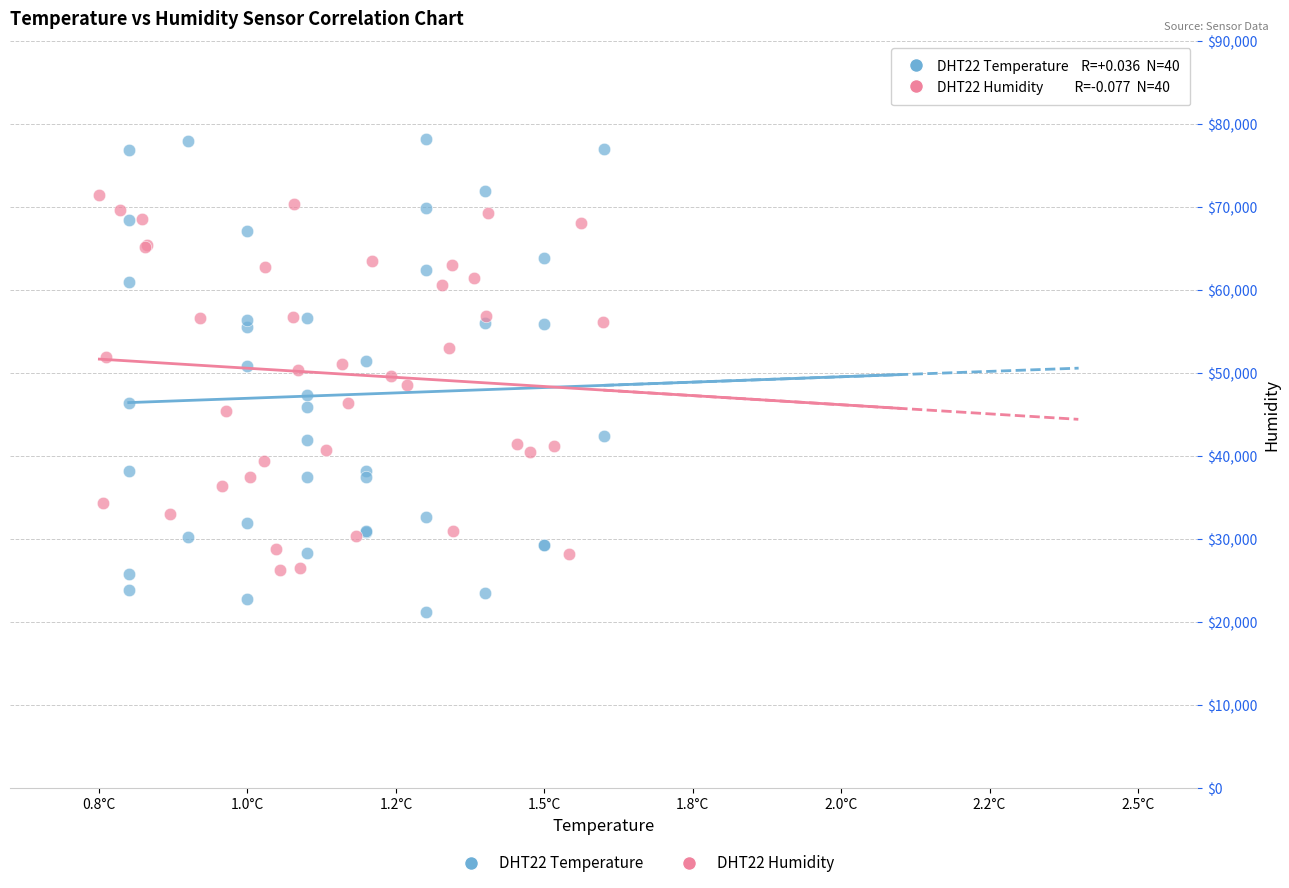

Which series reaches the maximum Y coordinate?

DHT22 Temperature